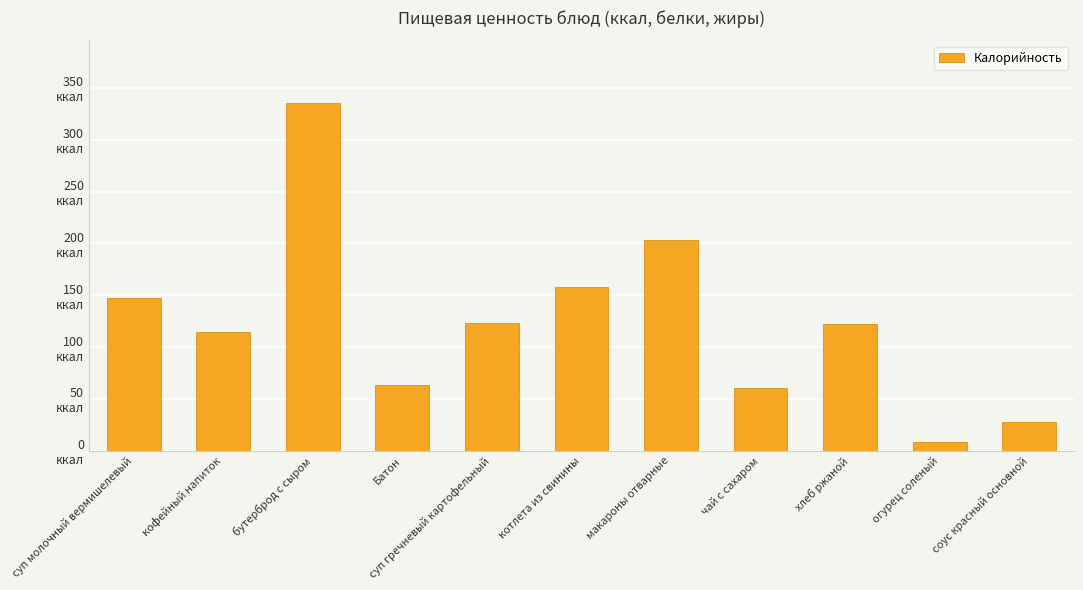

Is it true that the value at кофейный напиток is 31.8?

False